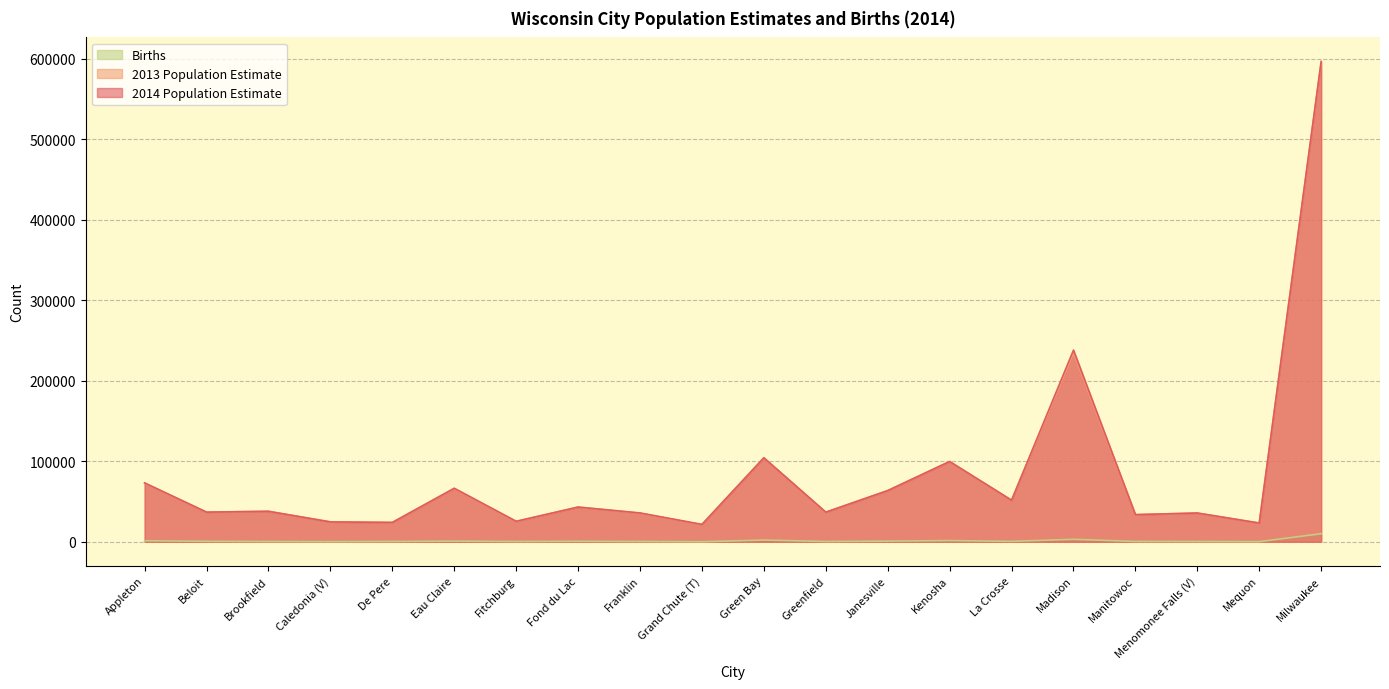

What is the minimum value shown in the chart?

64